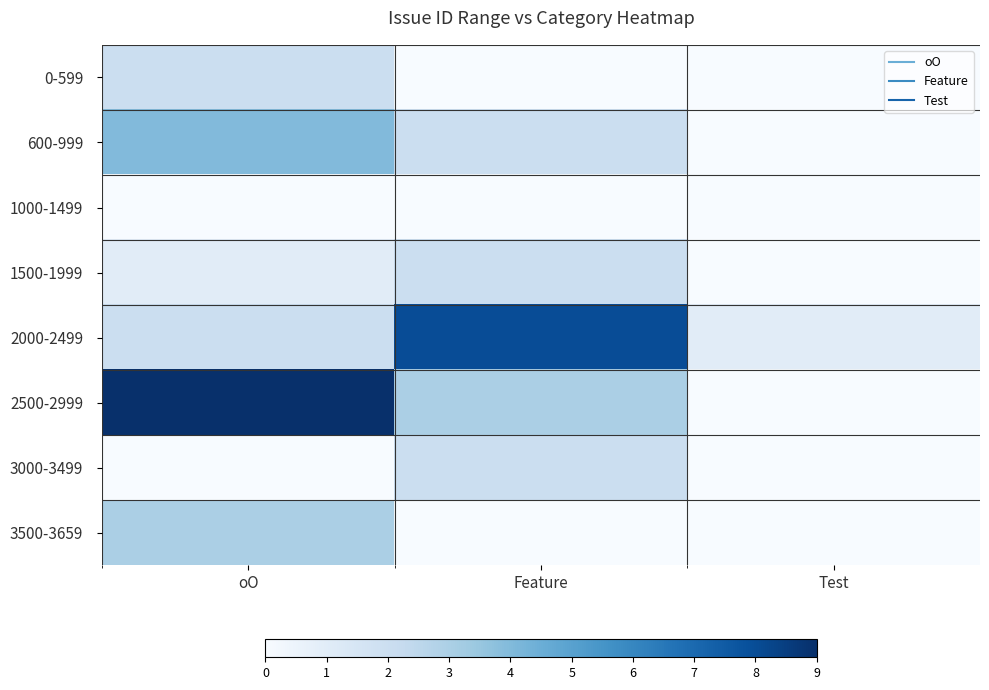

How many series are shown in this chart?

8